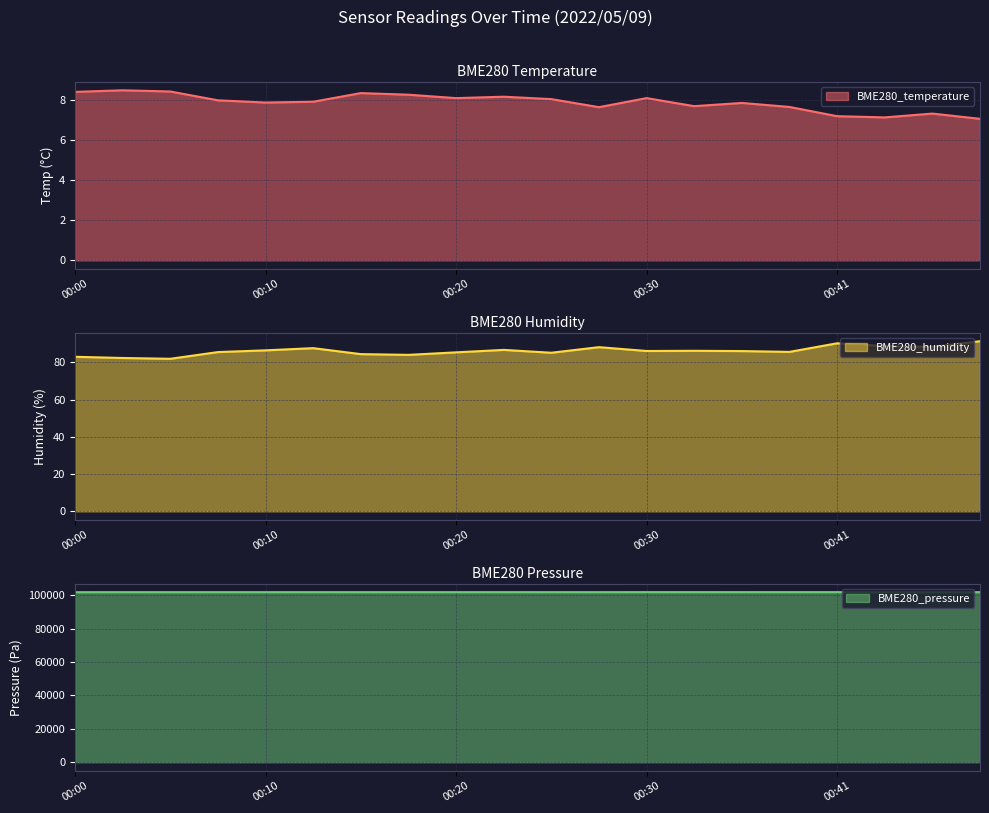

Is it true that BME280_humidity equals 20.1 at 00:38?

False